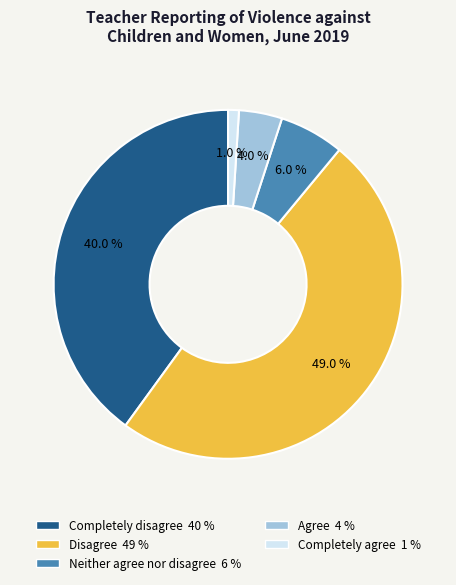

What percentage do Disagree and Completely agree together represent?

50.0%